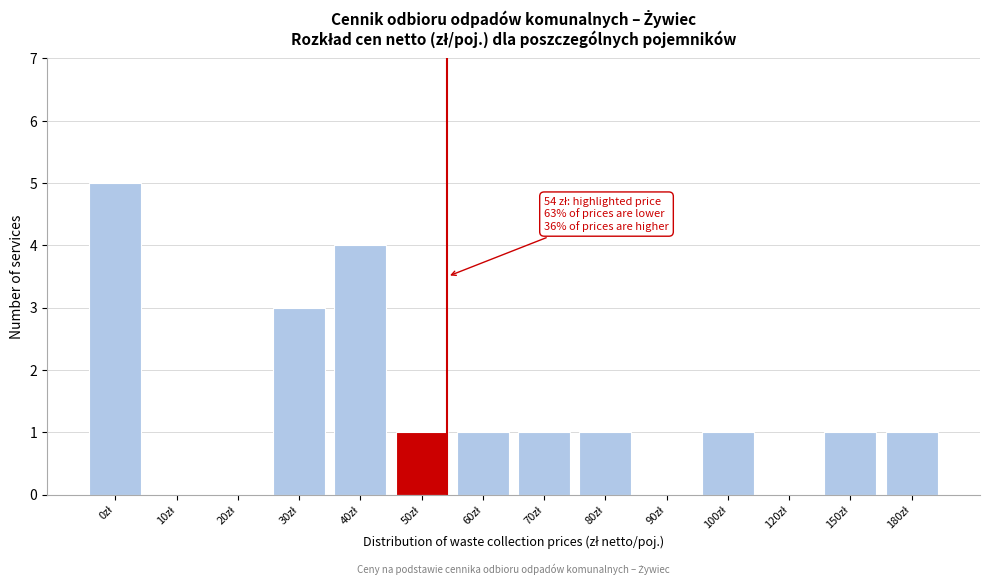

What is the maximum value shown in the chart?

5